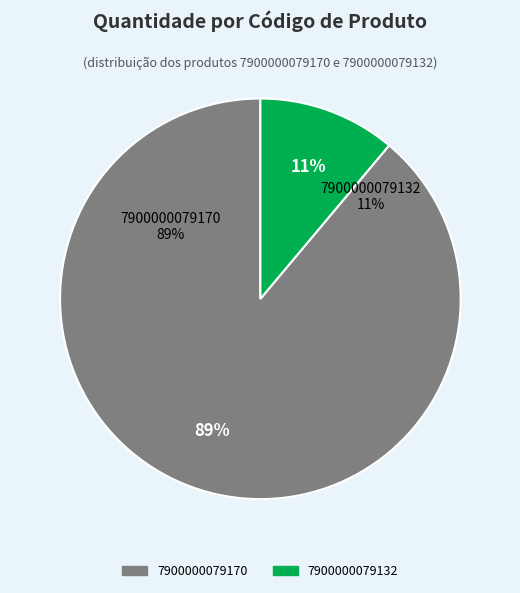

To the nearest percent, what is the difference between the 7900000079170 and 7900000079132 slice percentages?

78%